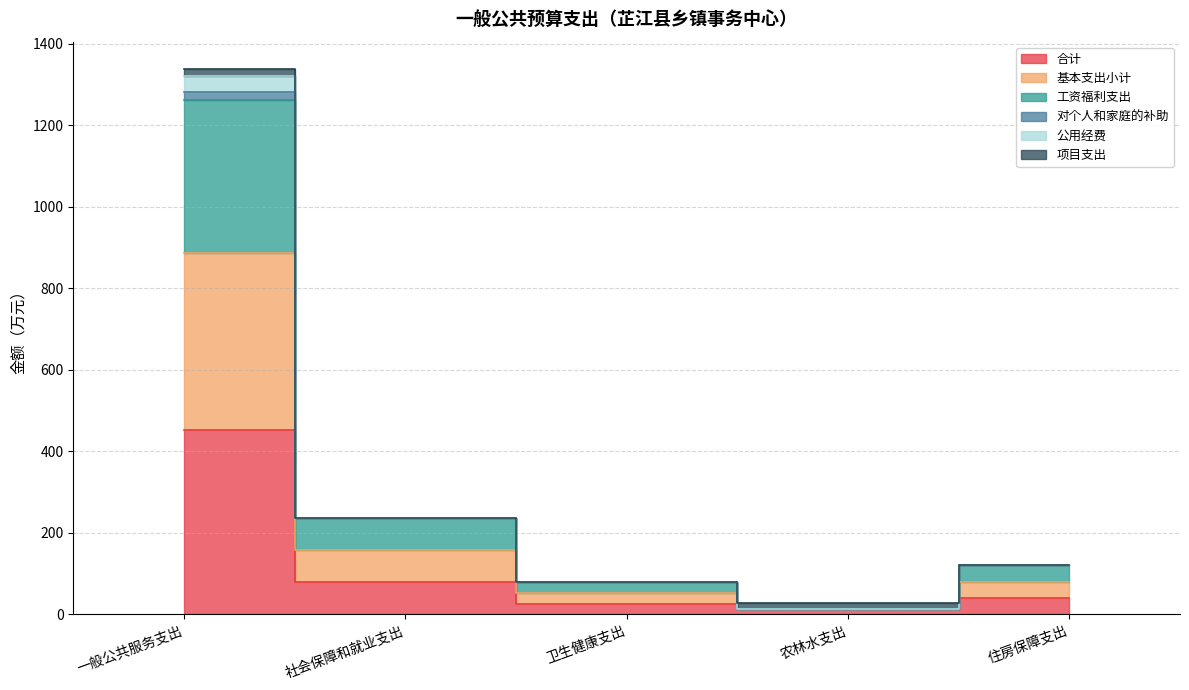

True or false: 基本支出小计 has a value of 14.5 at 农林水支出.

True